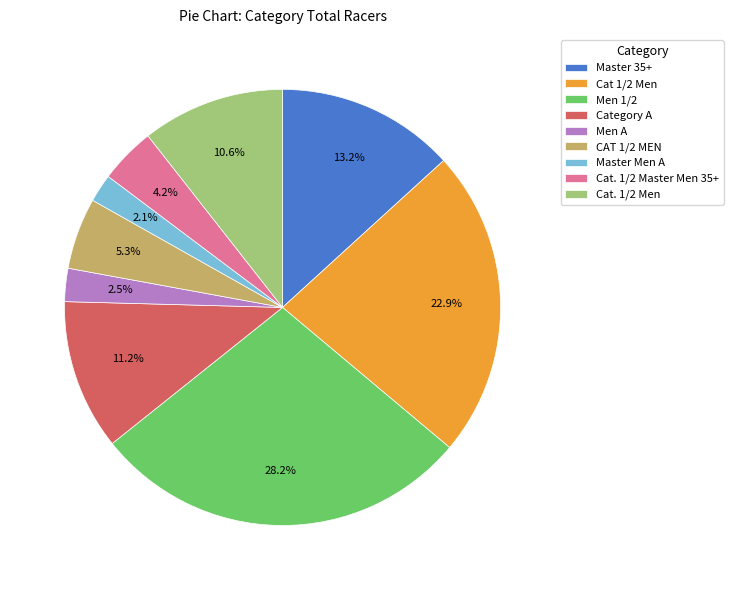

What percentage is NOT represented by Cat 1/2 Men?

77.1%